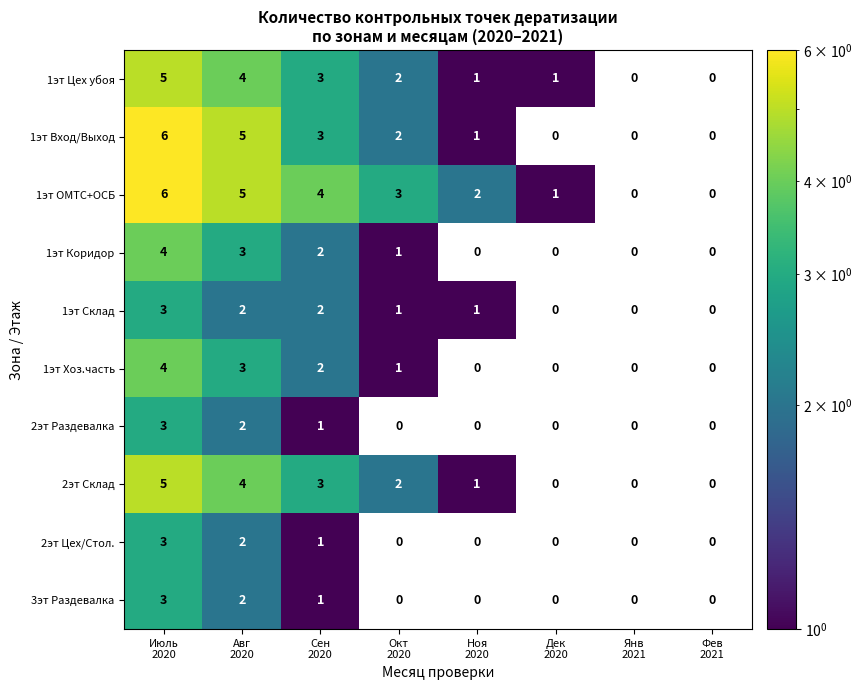

Count the 1эт Цех убоя values in the range 1 to 4.

5